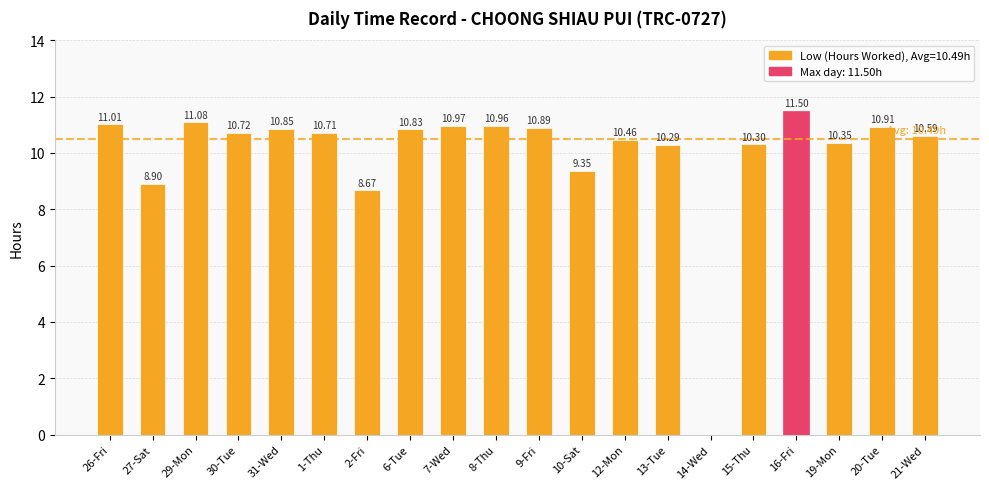

Approximately how many times larger is the value at 27-Sat compared to 16-Fri?

0.8